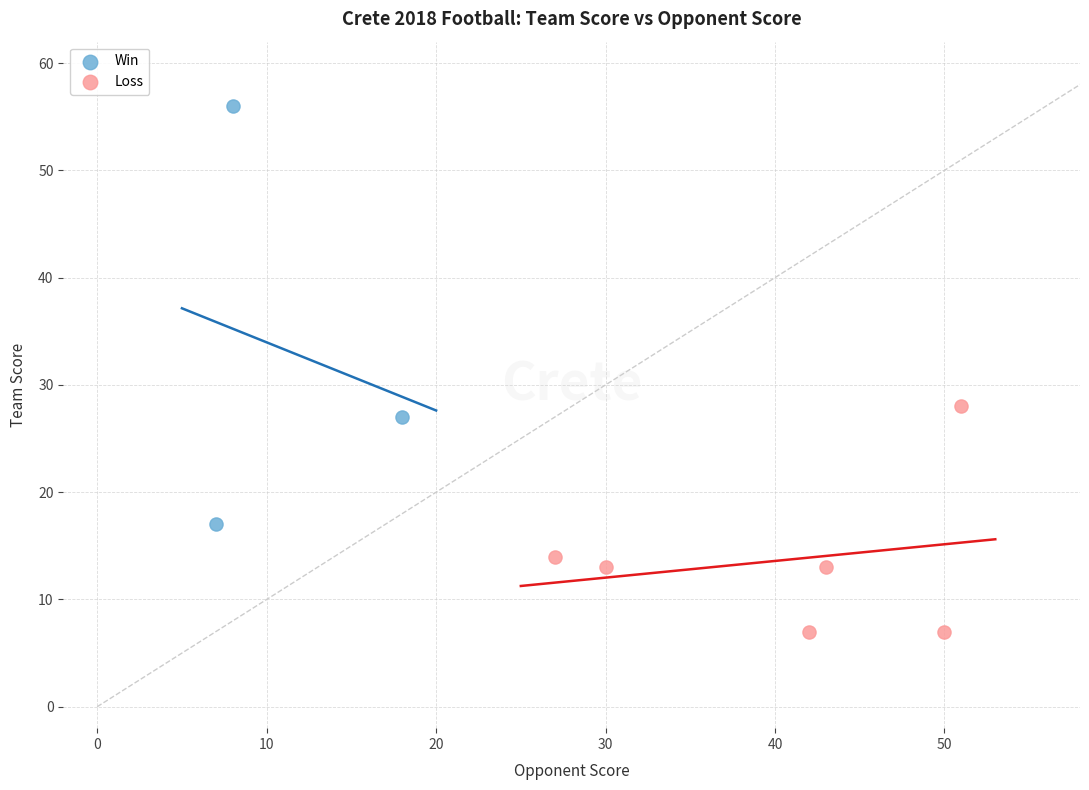

Which series has the largest Y range (max minus min)?

Win